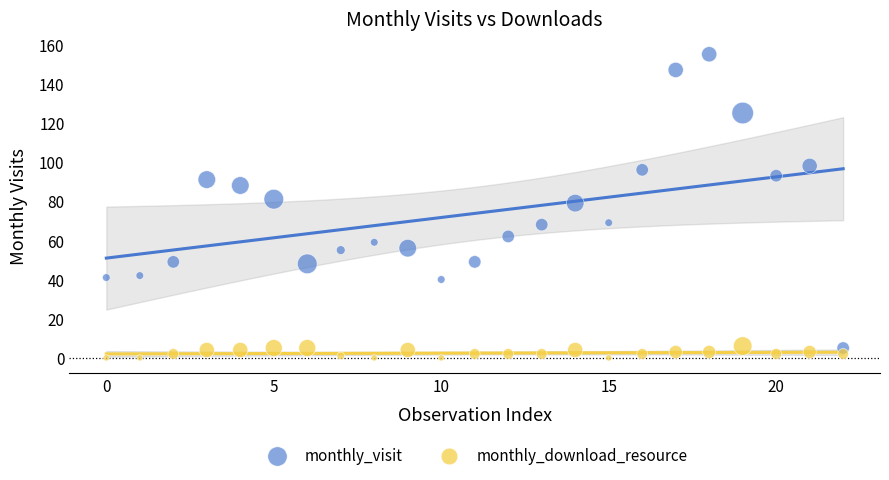

Which series contains the highest Y value?

monthly_visit